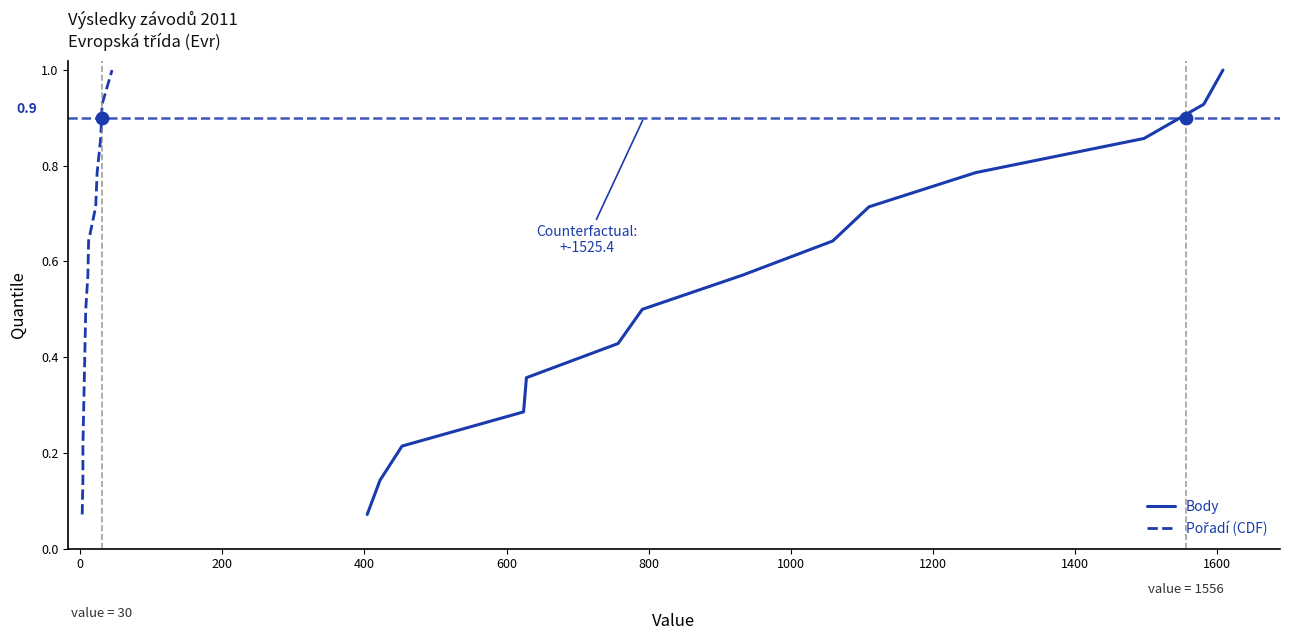

At how many categories does at least one series exceed 0?

14